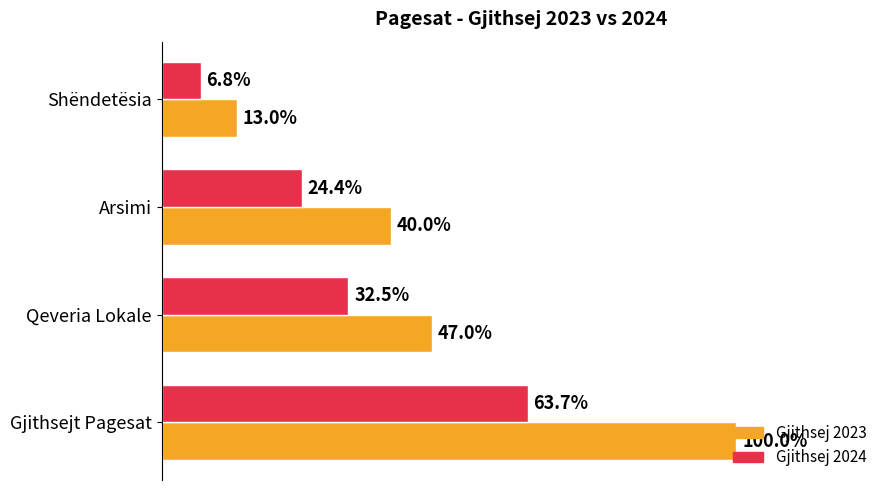

What are all the series names shown in the legend?

Gjithsej 2023, Gjithsej 2024